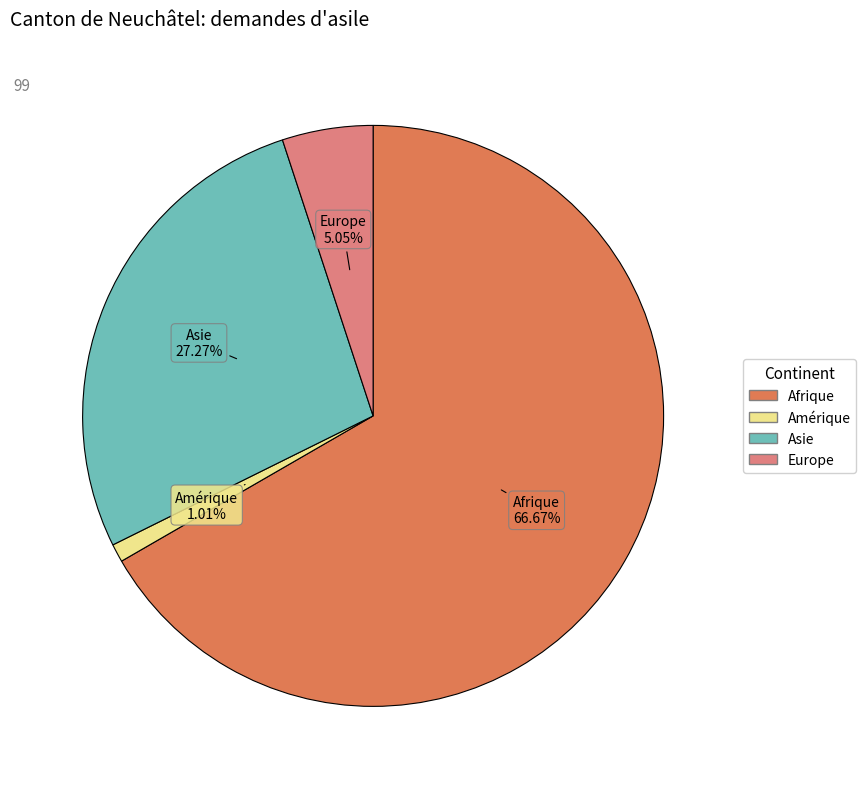

Which has a higher value, Amérique or Afrique?

Afrique